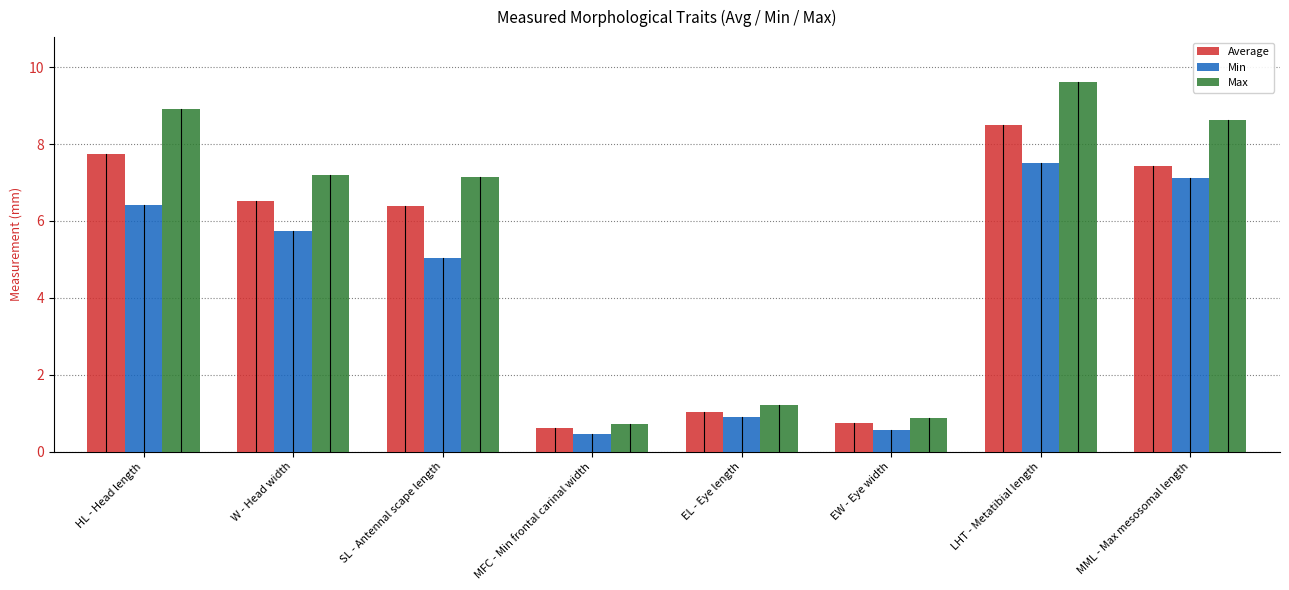

True or false: Min has a value of 1.5 at SL - Antennal scape length.

False